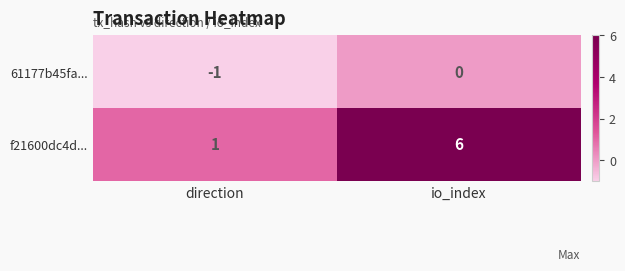

Reading left to right, extract all data points from this chart.

61177b45fa...: -1	0
f21600dc4d...: 1	6